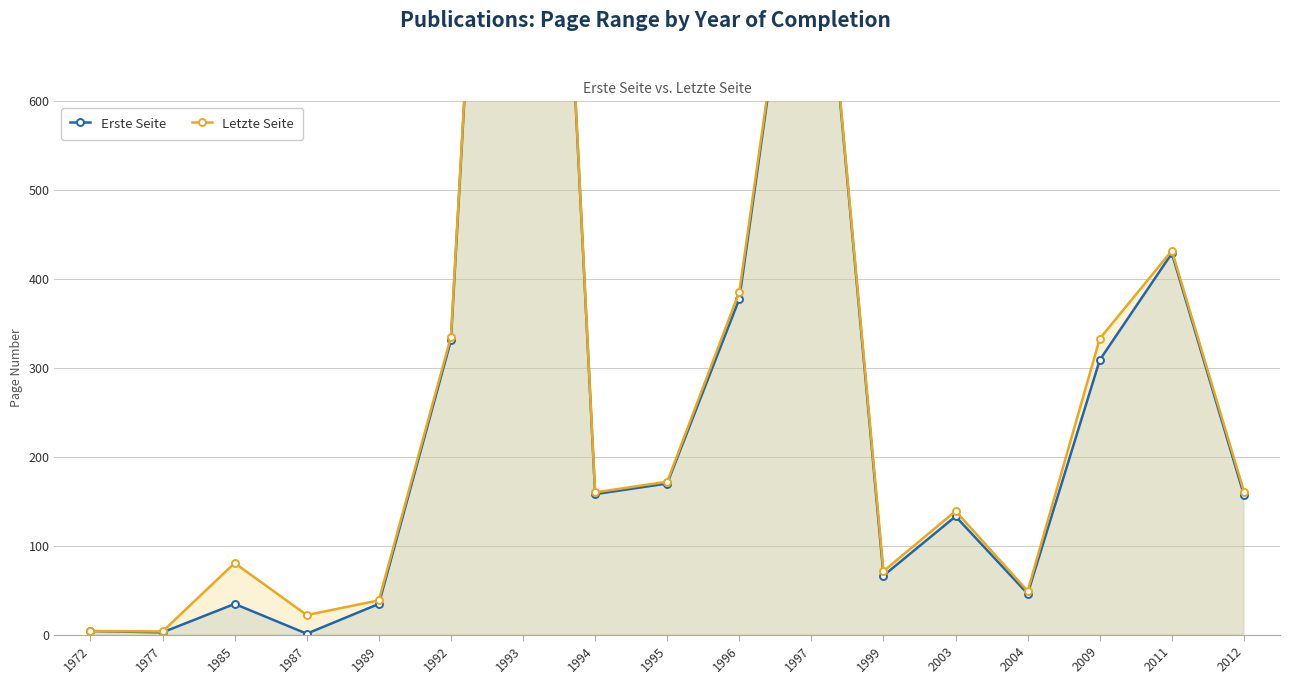

List the labels in order of Erste Seite value, smallest first.

1987, 1977, 1972, 1985, 1989, 2004, 1999, 2003, 2012, 1994, 1995, 2009, 1992, 1996, 2011, 1997, 1993